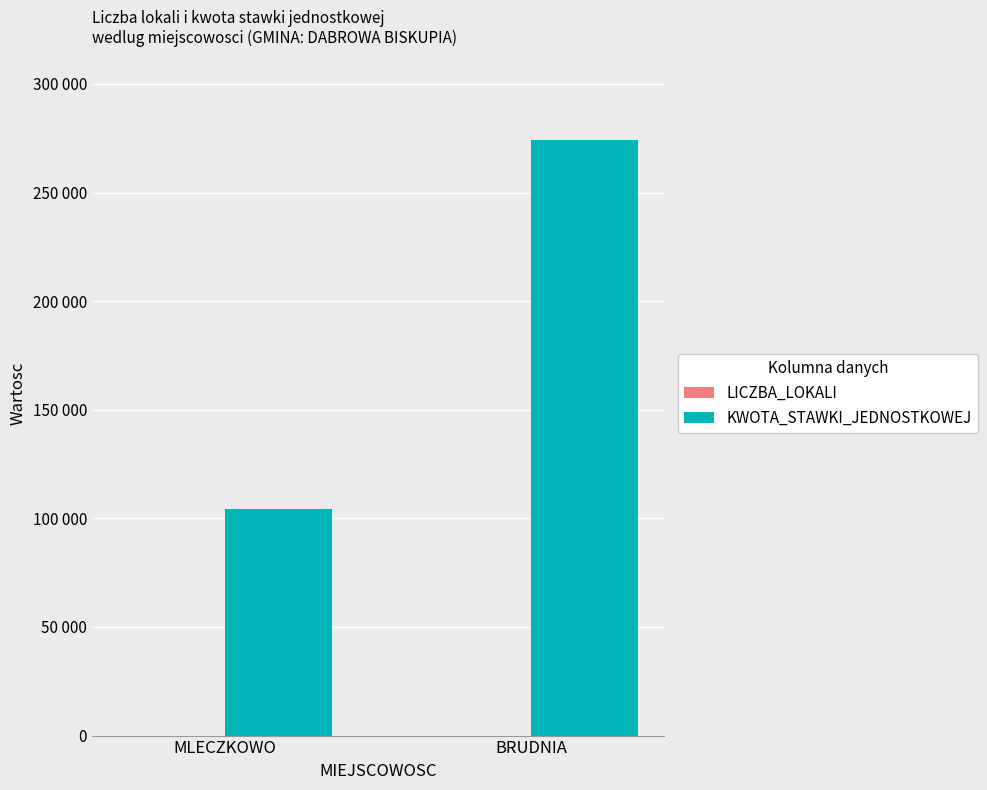

What is the difference between the maximum and minimum values in the LICZBA_LOKALI series?

15